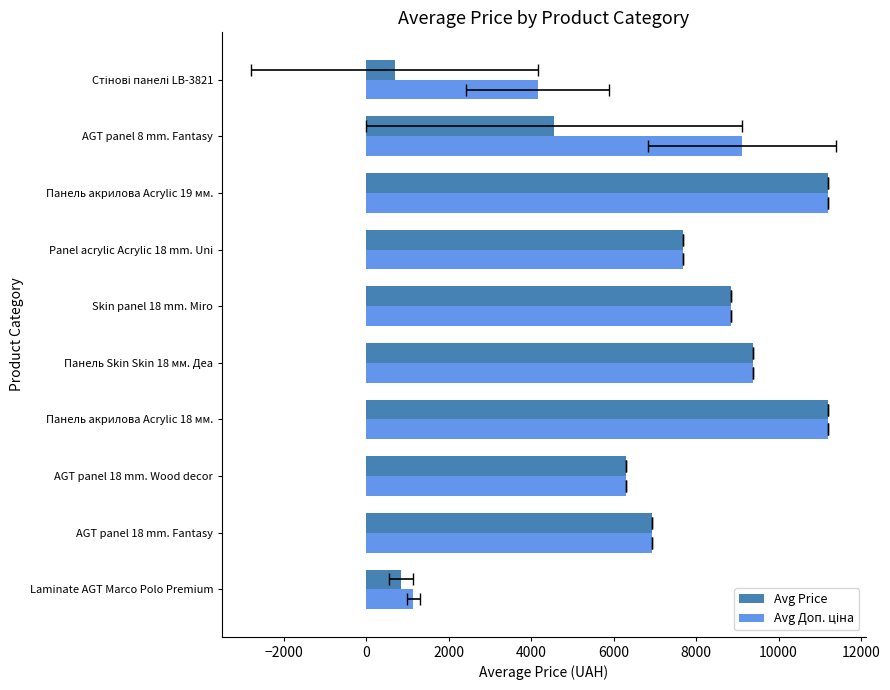

Is the value of Avg Доп. ціна at Панель Skin Skin 18 мм. Деа greater than the value of Avg Price at AGT panel 8 mm. Fantasy?

Yes